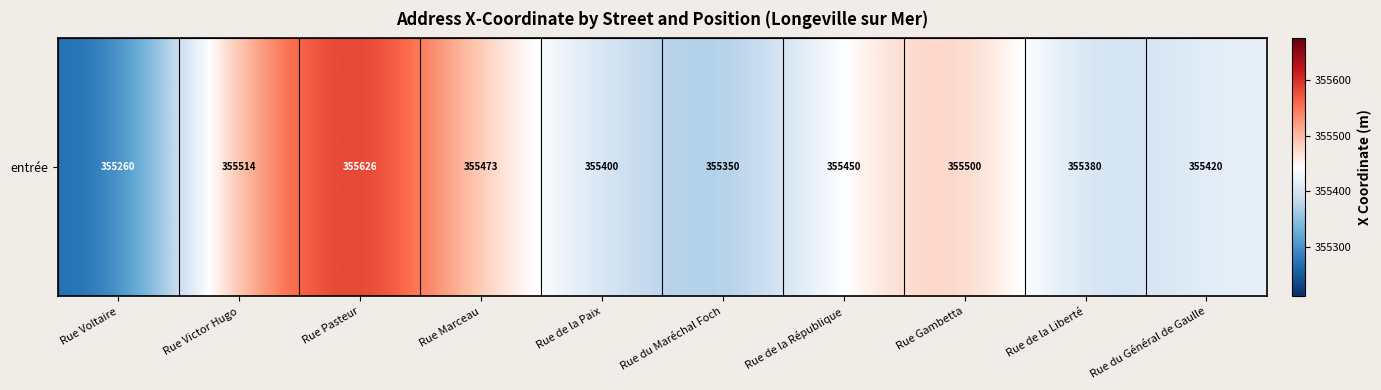

What is the average value?

355437